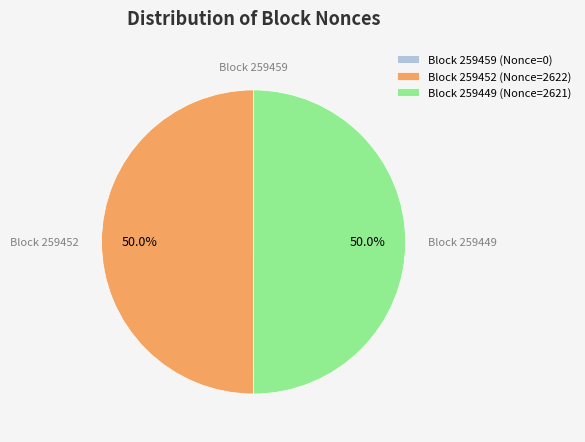

Approximately how many times larger is the value at Block 259452 (Nonce=2622) compared to Block 259449 (Nonce=2621)?

1.0